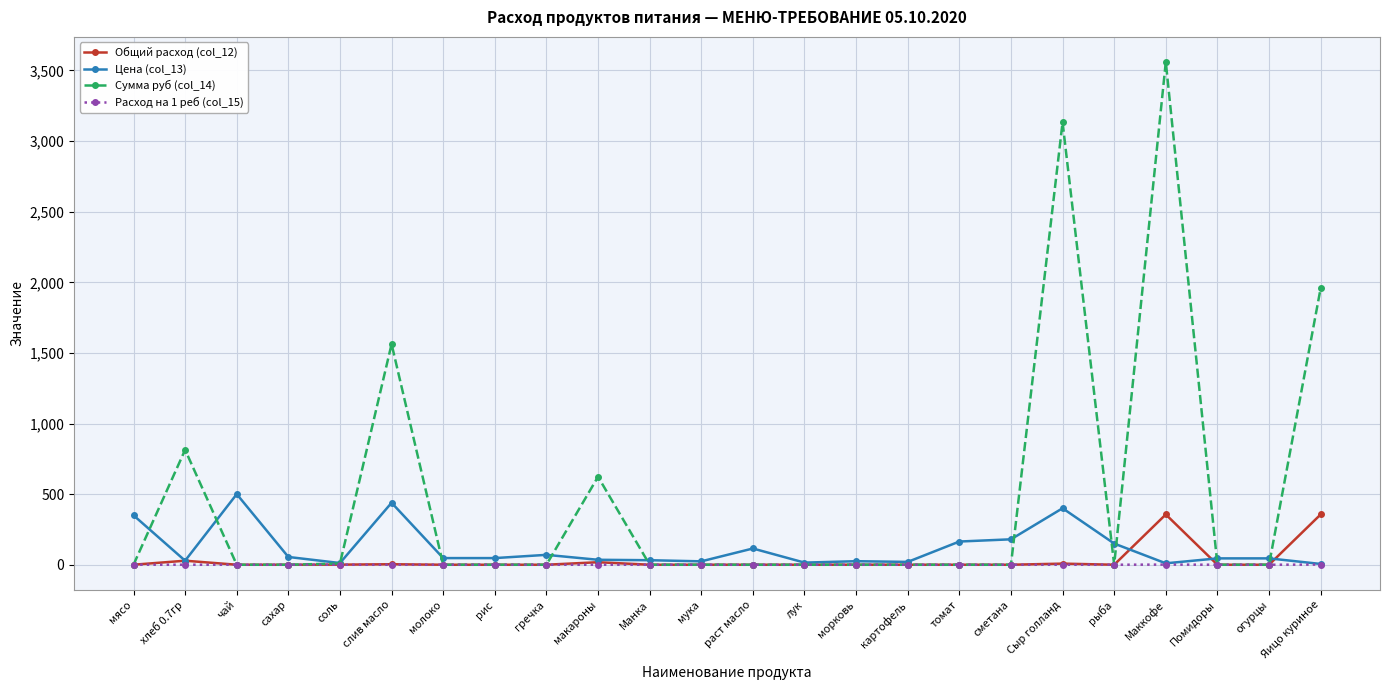

What is the maximum value for Сумма руб (col_14)?

3560.0